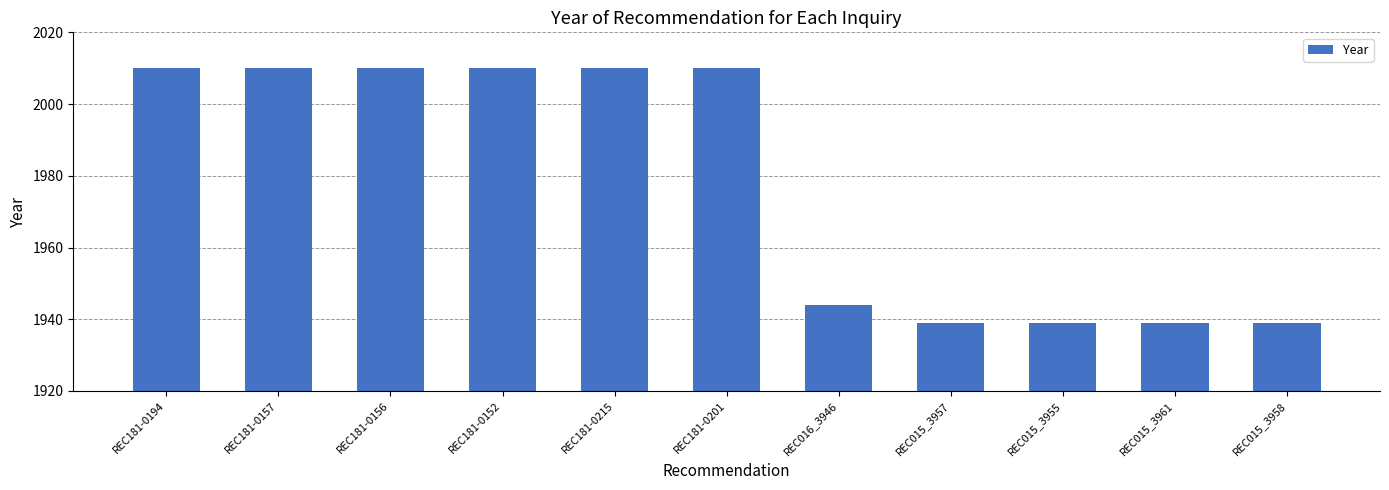

What is the label of the 5th bar from the left?

REC181-0215